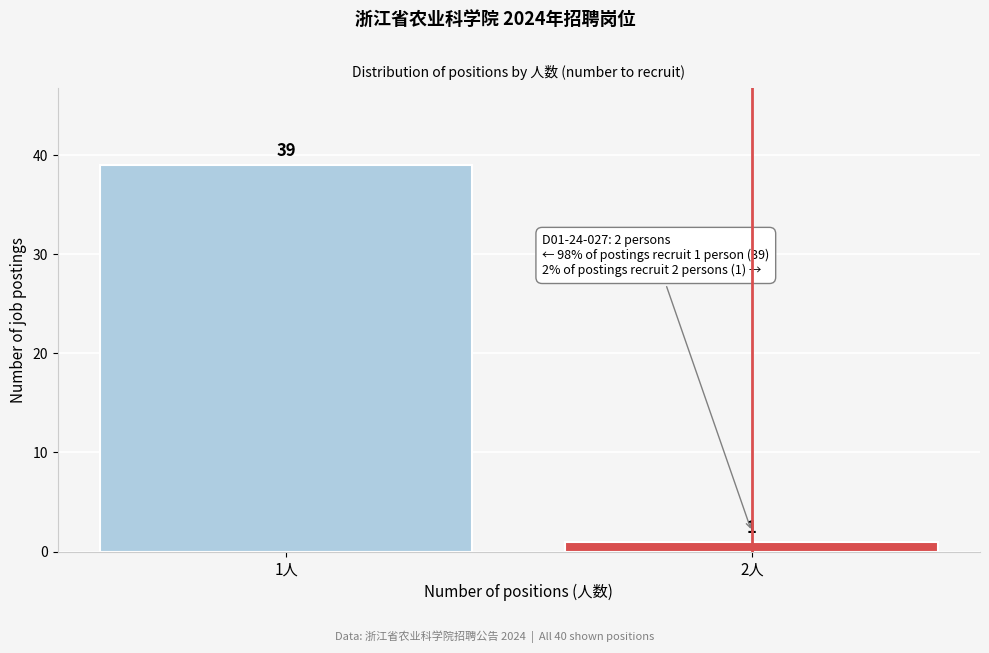

Reading left to right, what are all the values shown in this chart?

1人=39	2人=1